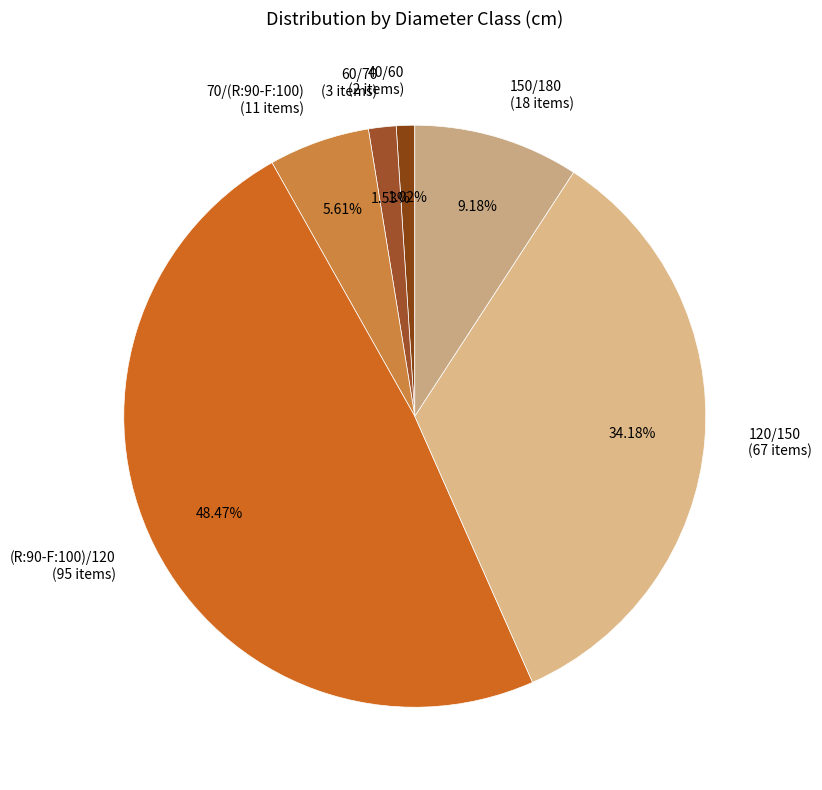

To the nearest percent, what percentage of the pie is (R:90-F:100)/120?

48%